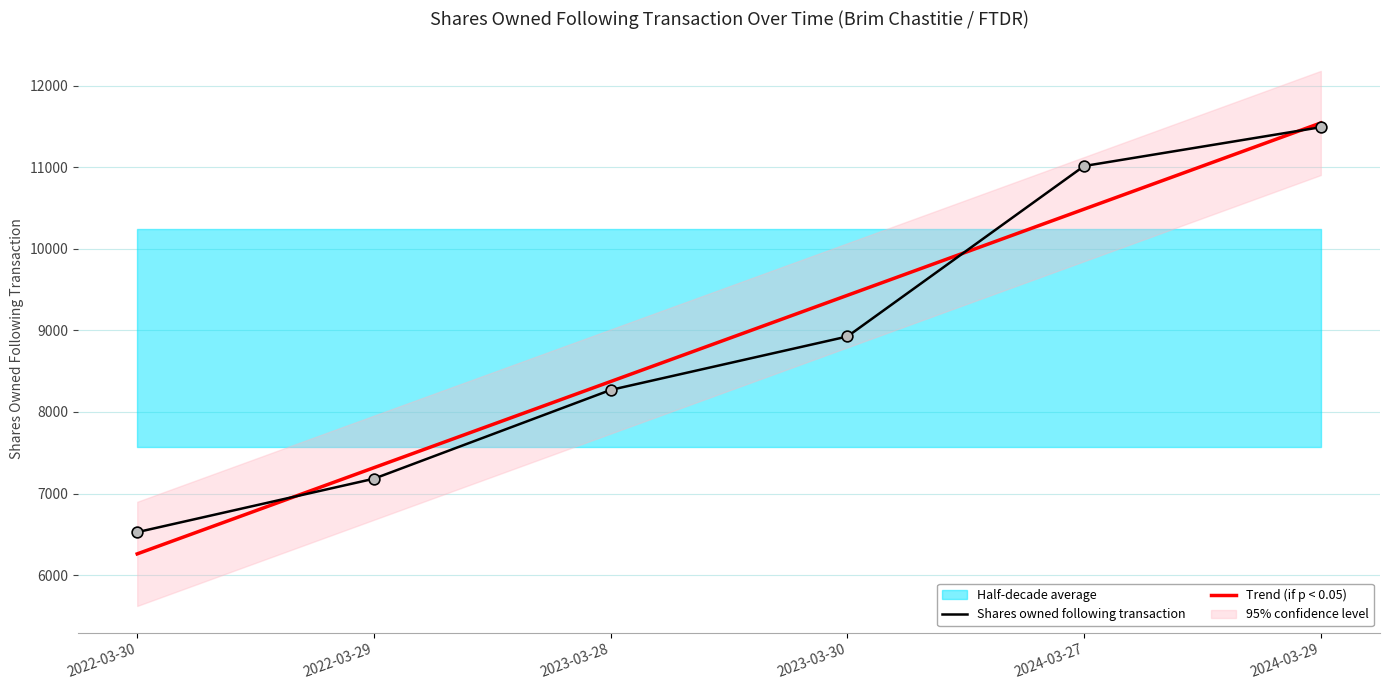

At which label does Shares owned following transaction reach its peak?

2024-03-29